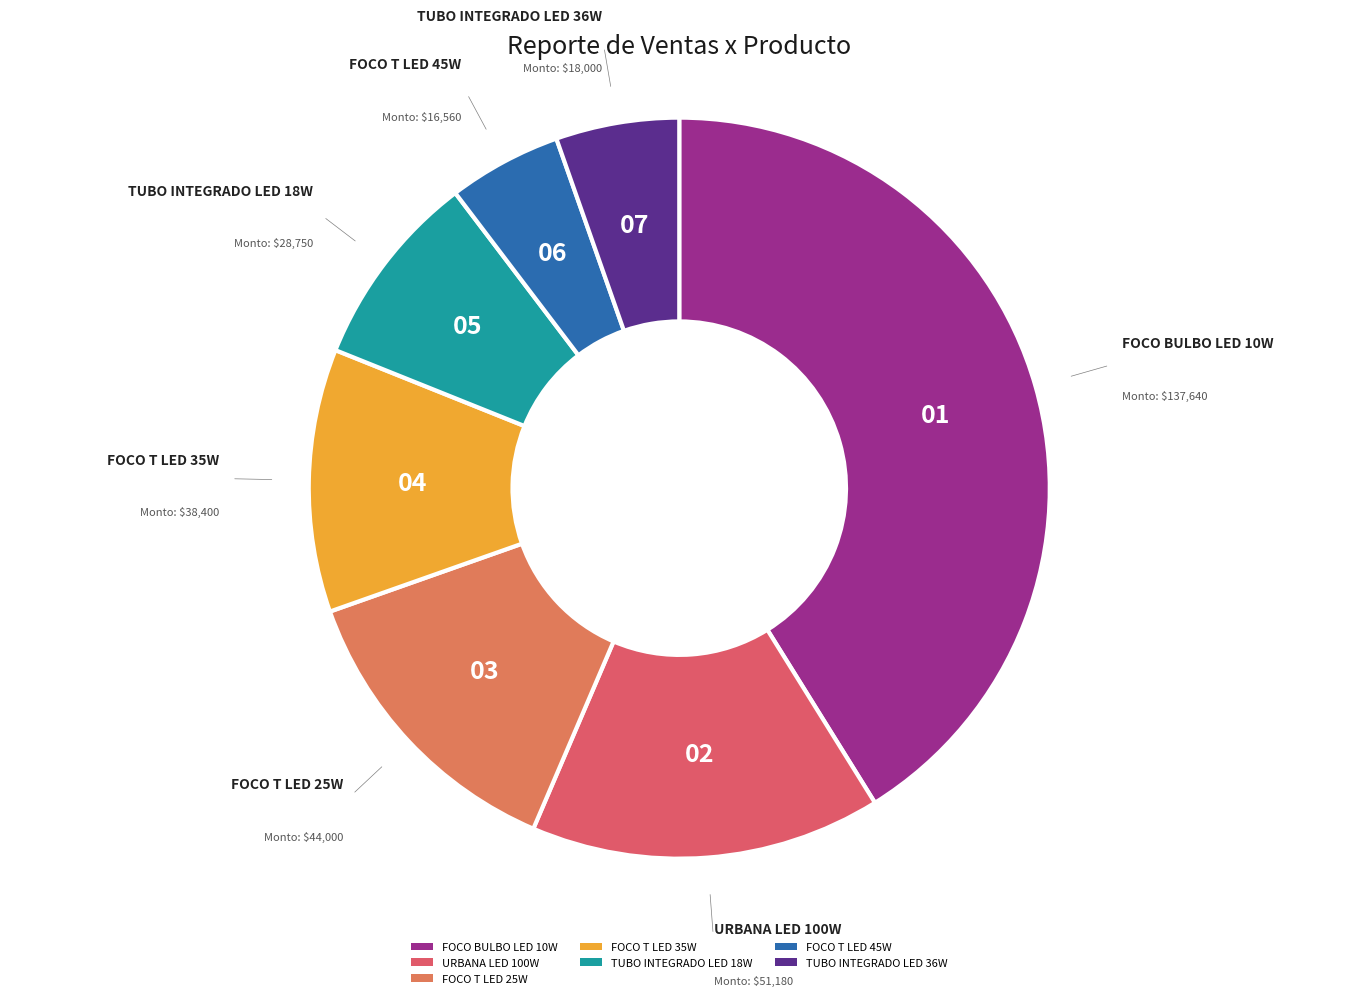

What is the ratio of the value at FOCO BULBO LED 10W to the value at TUBO INTEGRADO LED 18W?

4.8